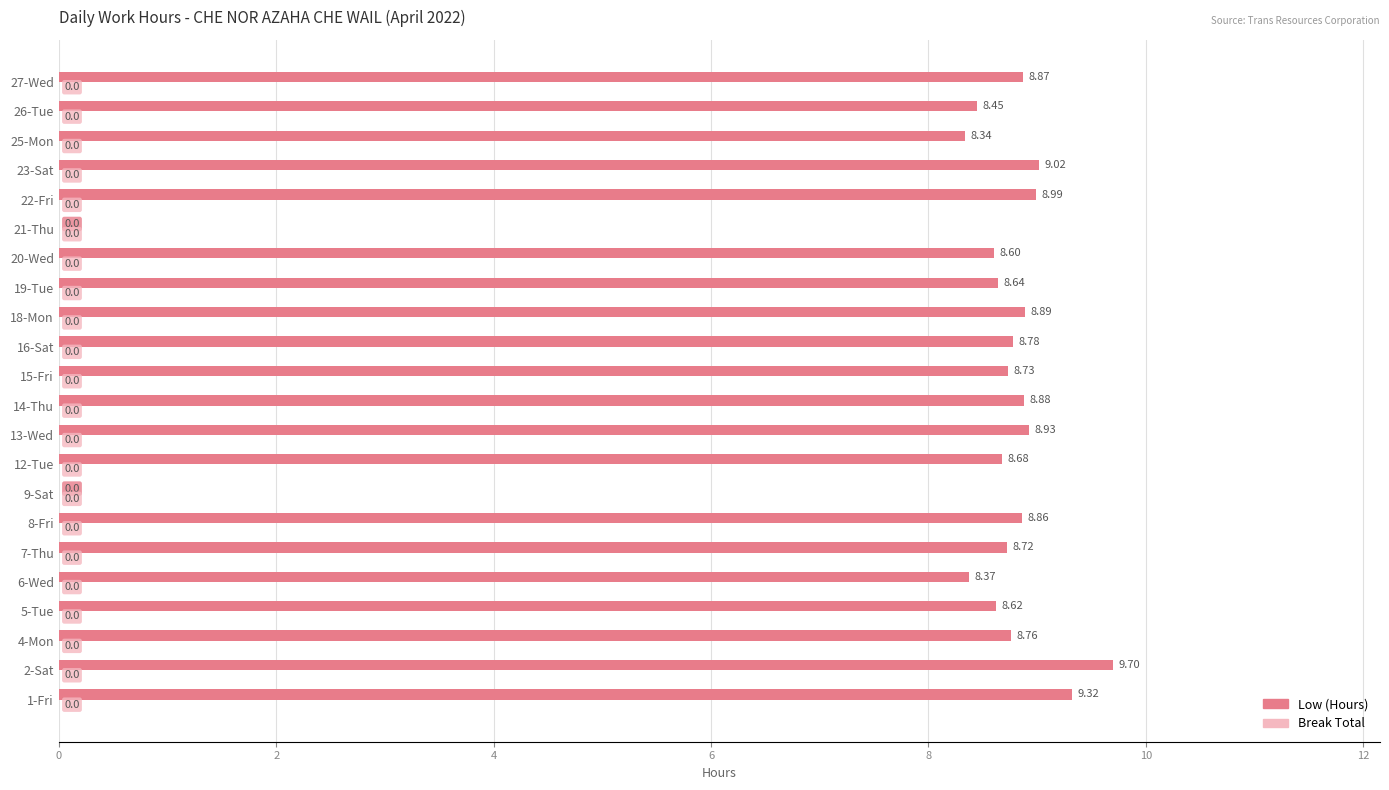

What is the change in value from 7-Thu to 26-Tue?

-0.3